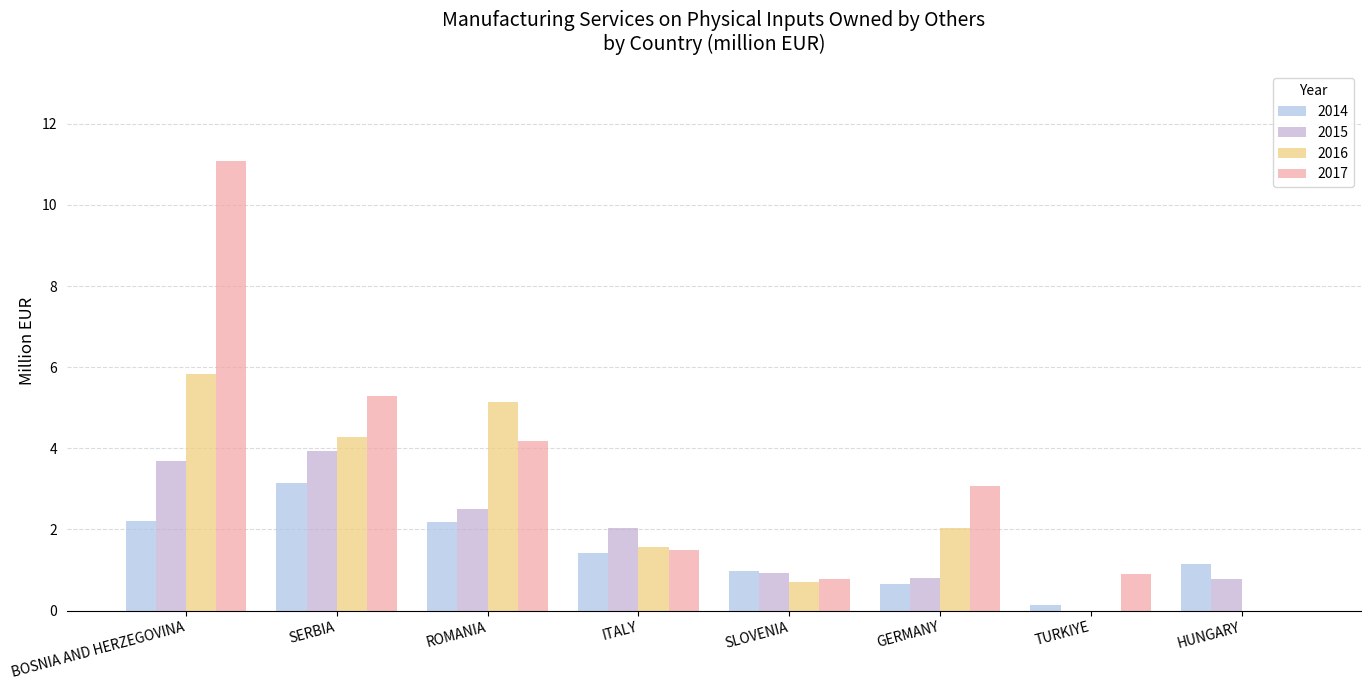

How many values in 2015 are above zero?

7